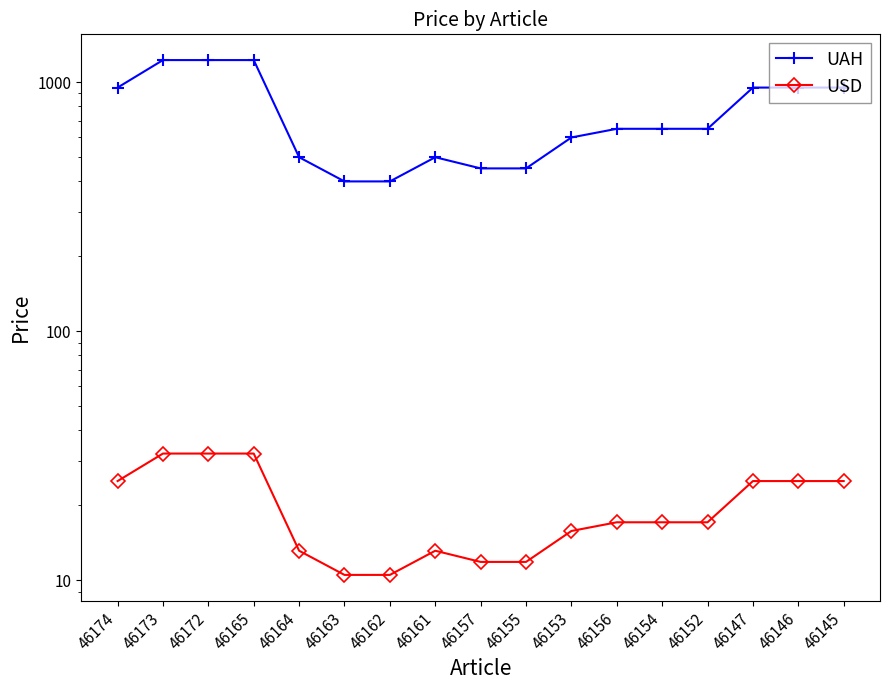

Between 46156 and 46157, which is larger?

46156